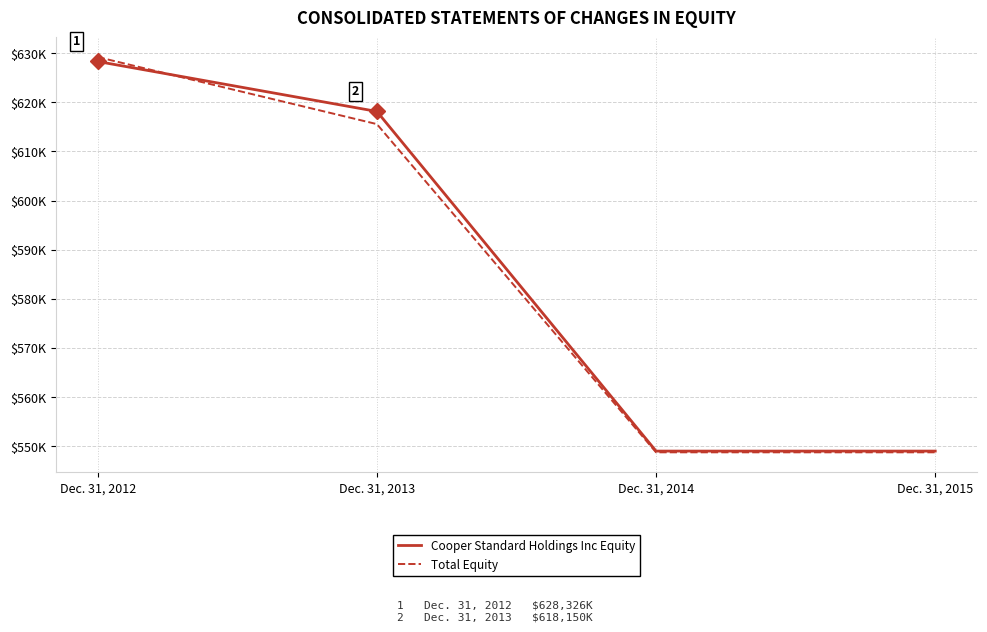

Which series has the widest spread of values?

Total Equity